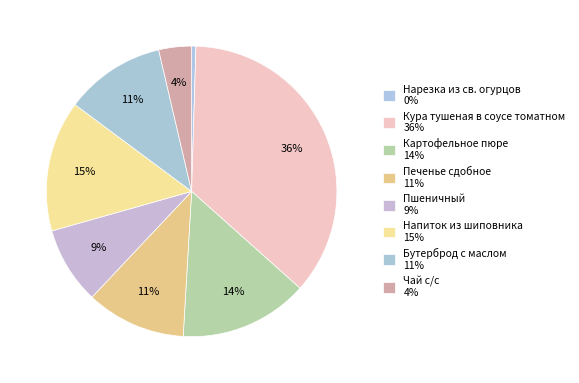

Rank the categories by value from lowest to highest.

Нарезка из св. огурцов, Чай с/с, Пшеничный, Печенье сдобное, Бутерброд с маслом, Картофельное пюре, Напиток из шиповника, Кура тушеная в соусе томатном